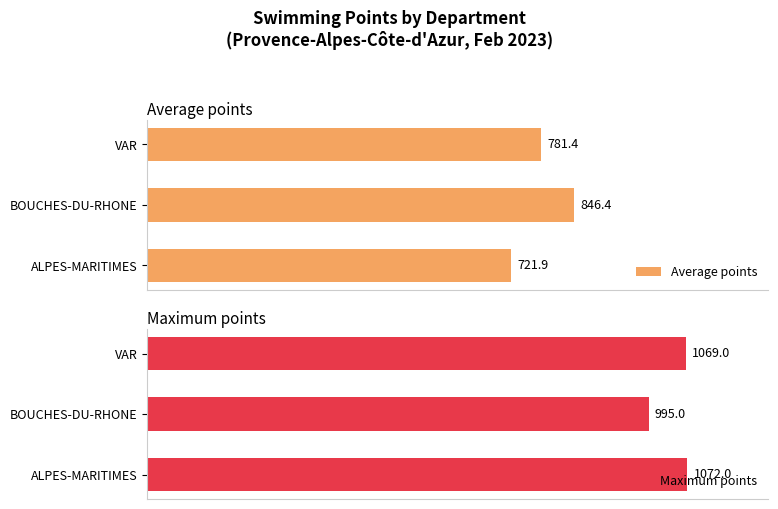

What is the difference between the maximum and minimum values in the Maximum points series?

77.0